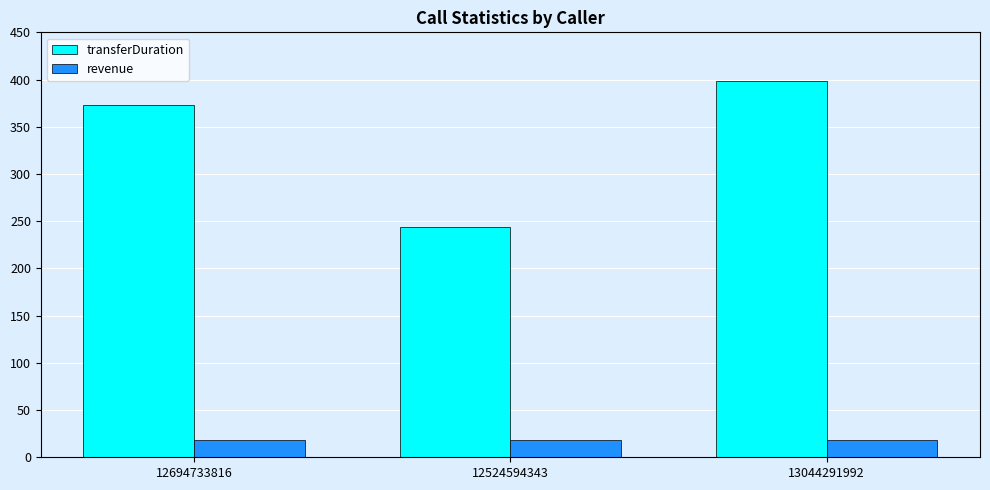

At which category does the chart reach its peak across all series?

13044291992